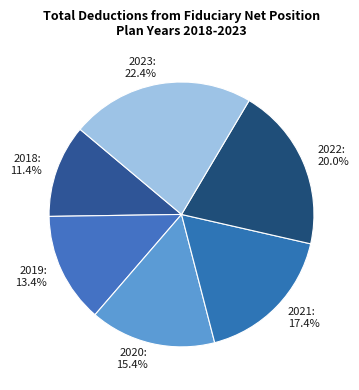

To the nearest percent, what is the difference between the 2020 and 2023 slice percentages?

7%